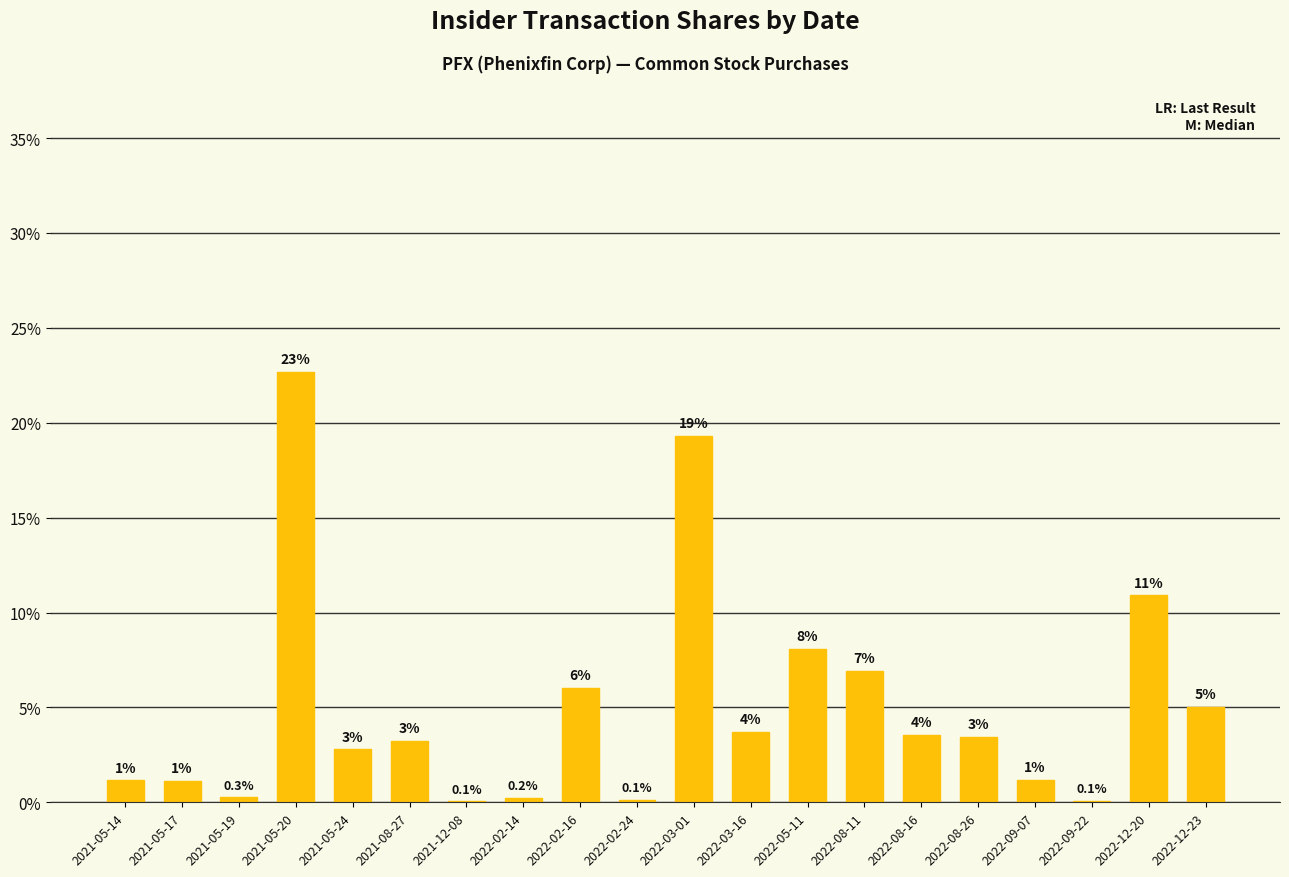

Are the bars horizontal?

No